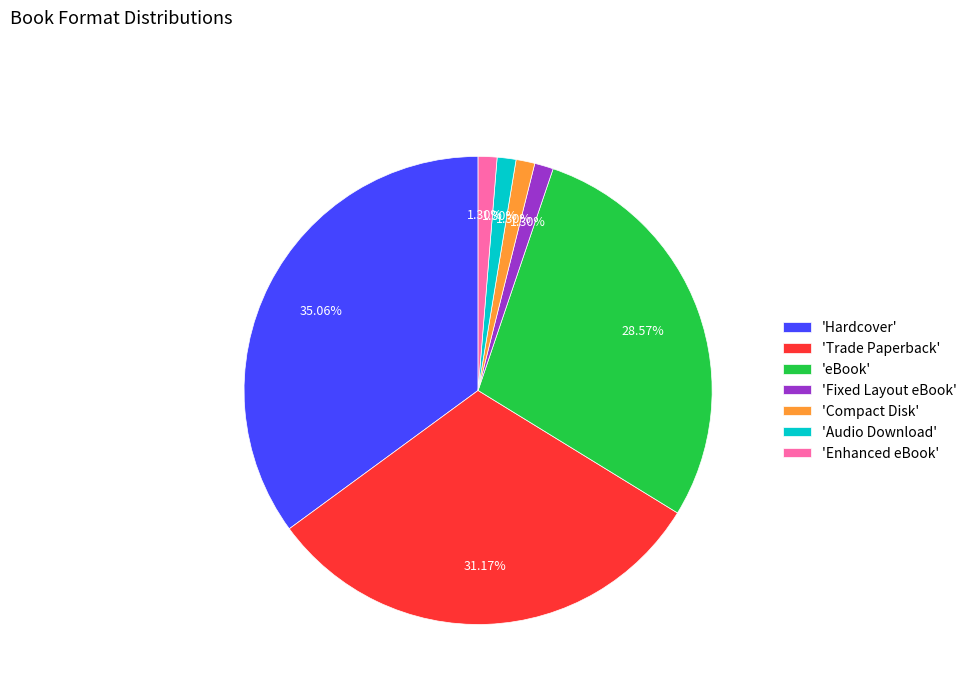

What is the ratio of the value at 'Fixed Layout eBook' to the value at 'Compact Disk'?

1.0